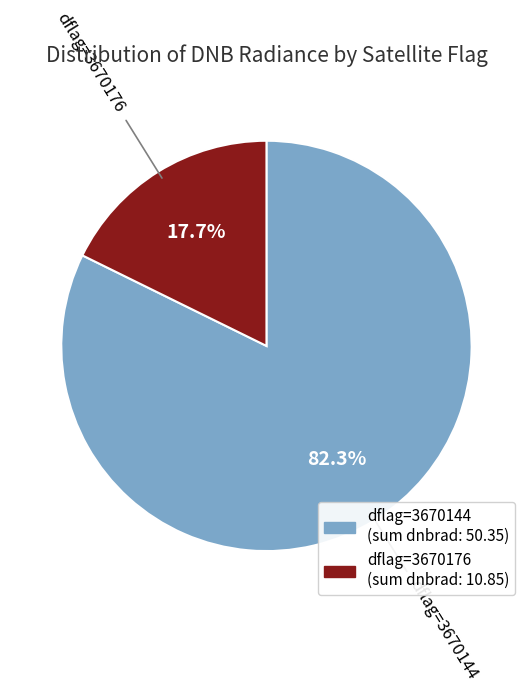

How many segments does this pie chart have?

2